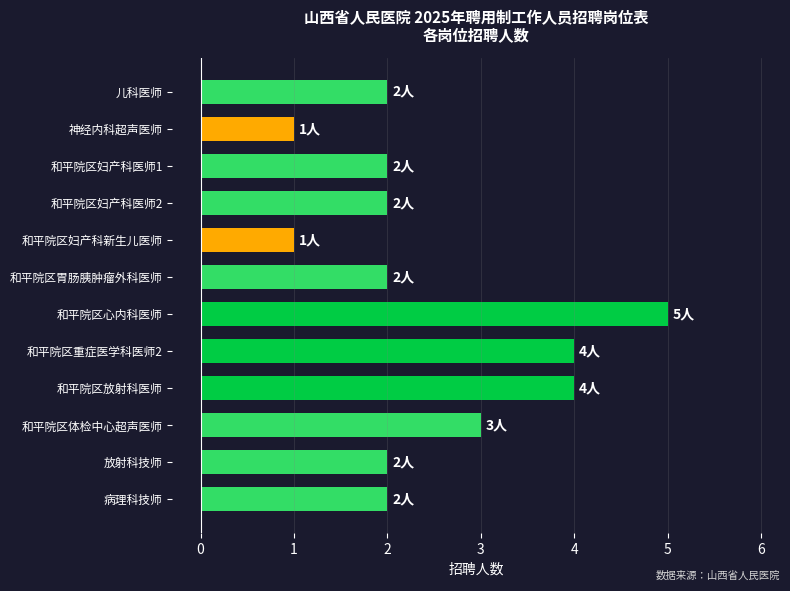

What is the greatest value displayed?

5